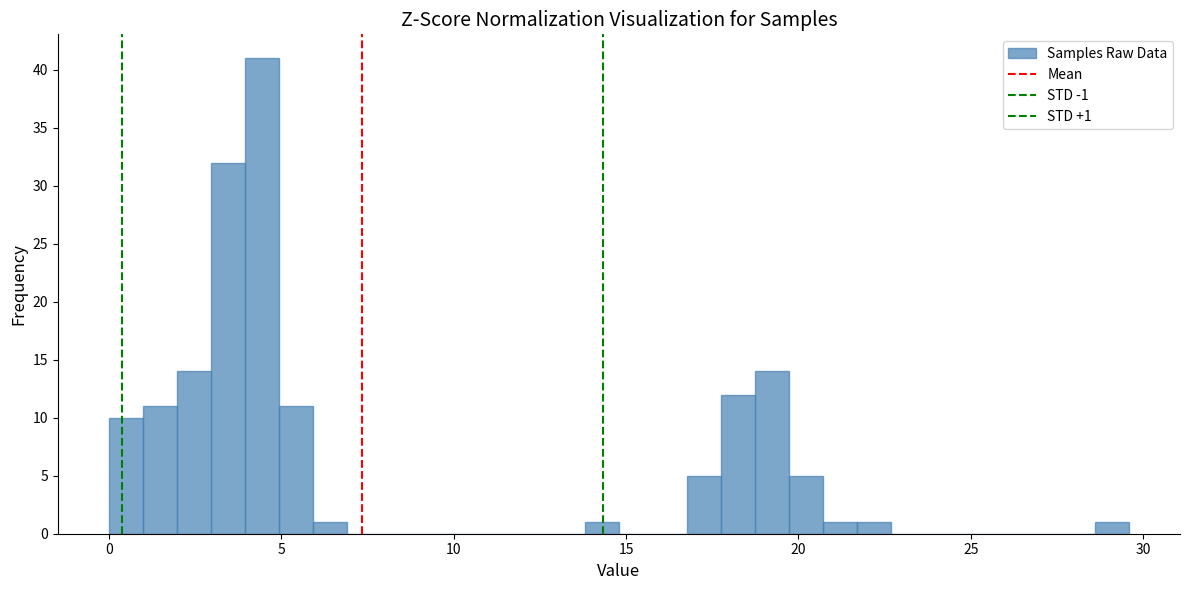

Read against the x-axis, roughly where is the centre of the tallest bar?

4.5